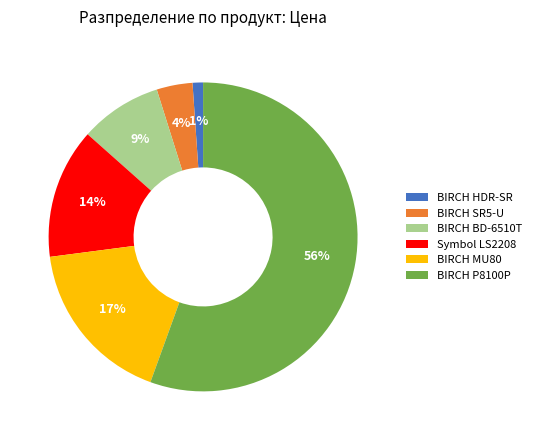

What is the smallest slice in the pie chart?

BIRCH HDR-SR